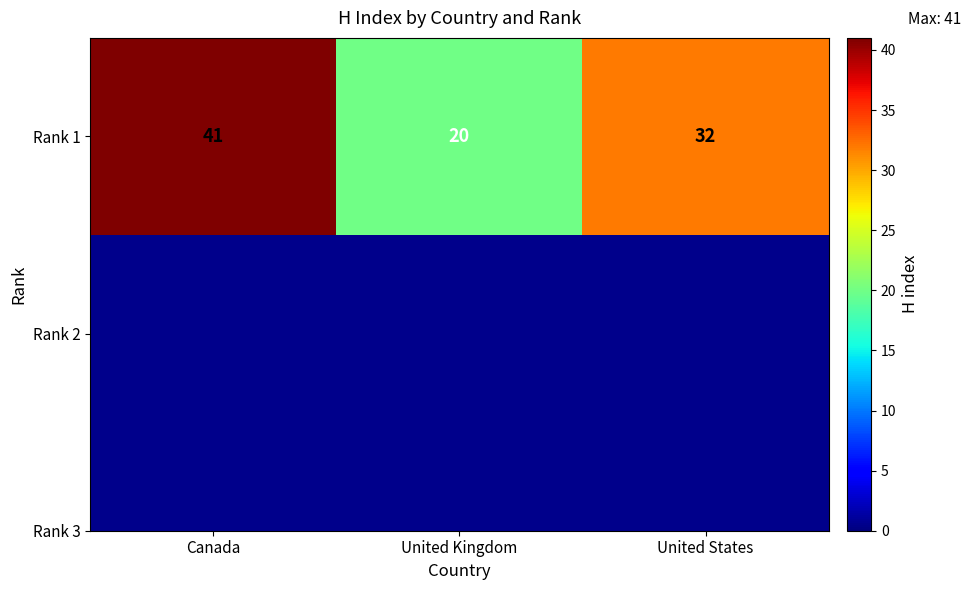

Count the values in the range 20 to 41.

3